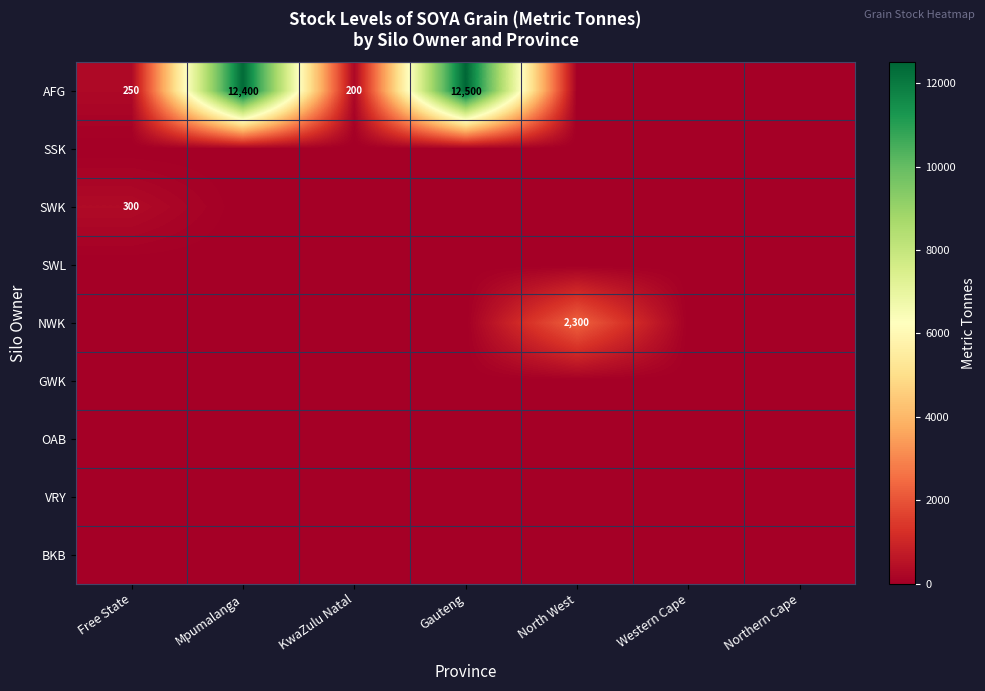

What is the difference between the AFG values at Free State and KwaZulu Natal?

50